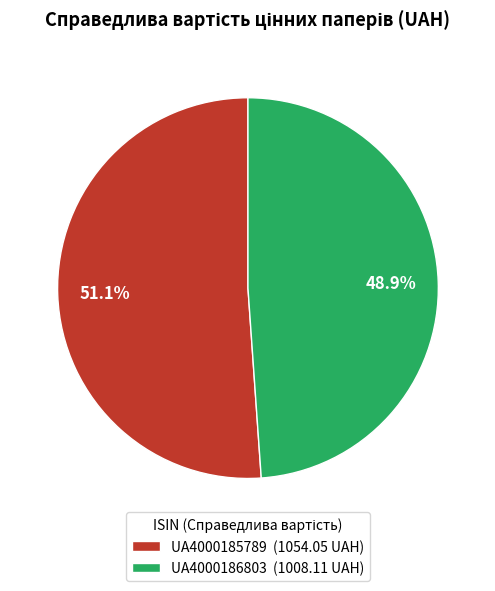

Combined, do UA4000186803 and UA4000185789 account for over 50%?

Yes